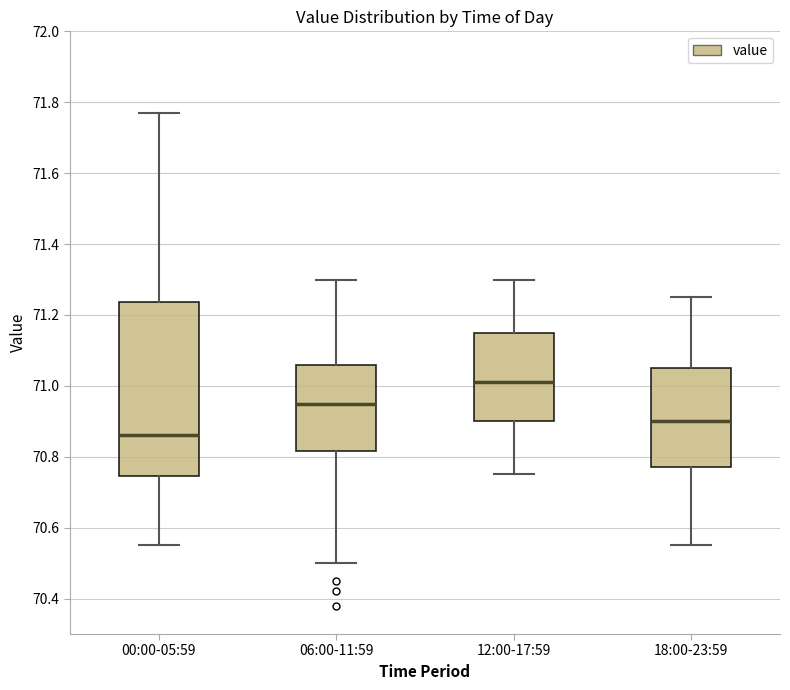

Which box's median line is the lowest?

00:00-05:59